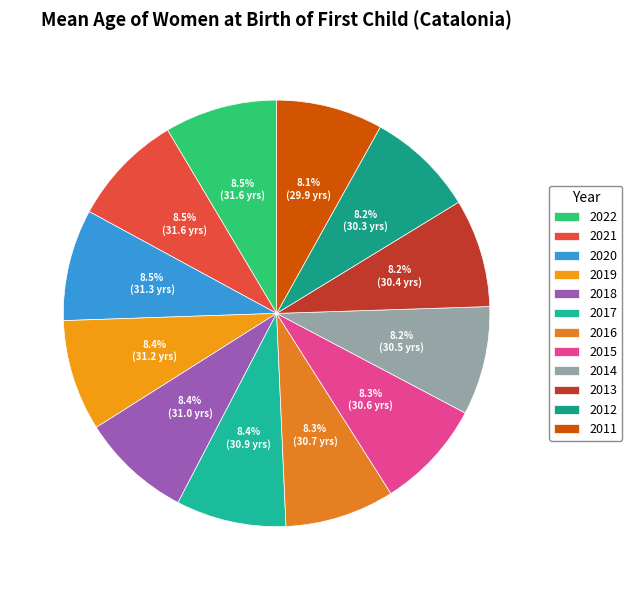

How many slices are in this pie chart?

12